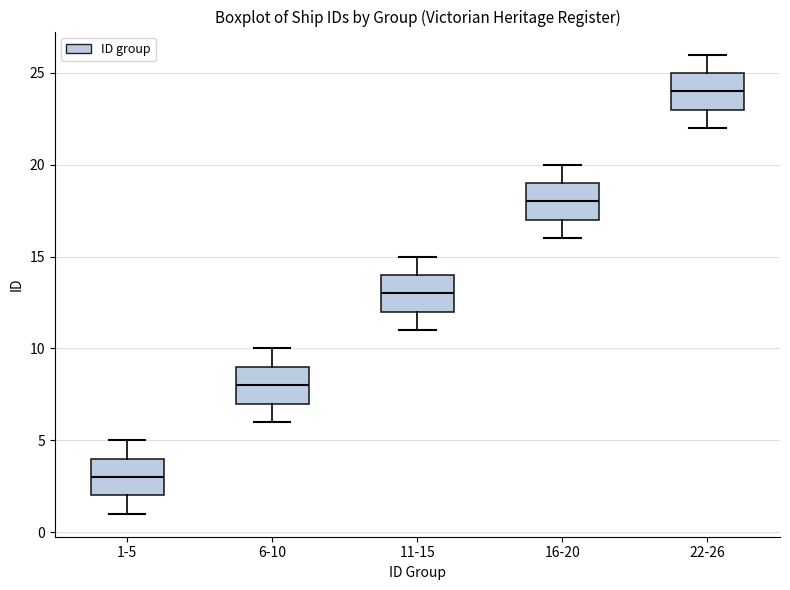

Which box has the highest median line?

22-26